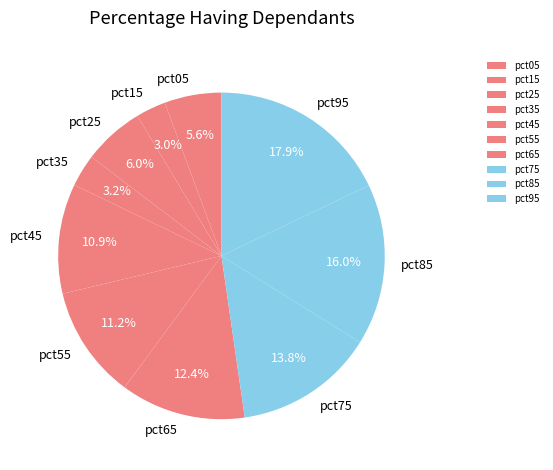

Count the number of slices in the pie.

10